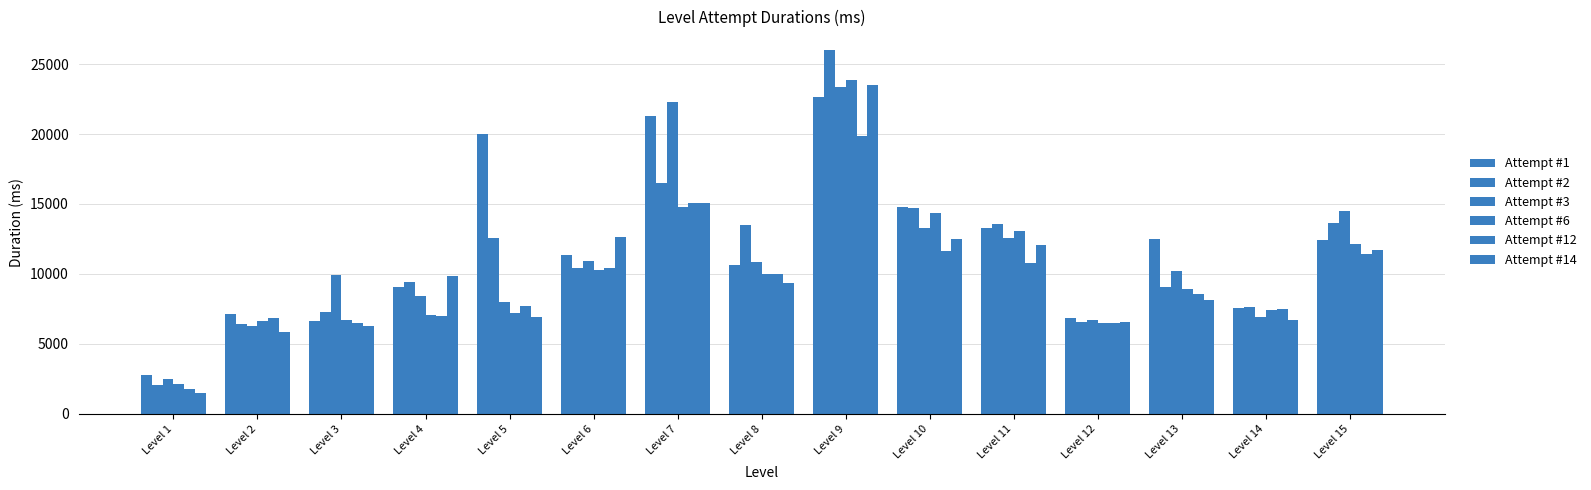

How many data points in Attempt #1 are less than 11368?

7